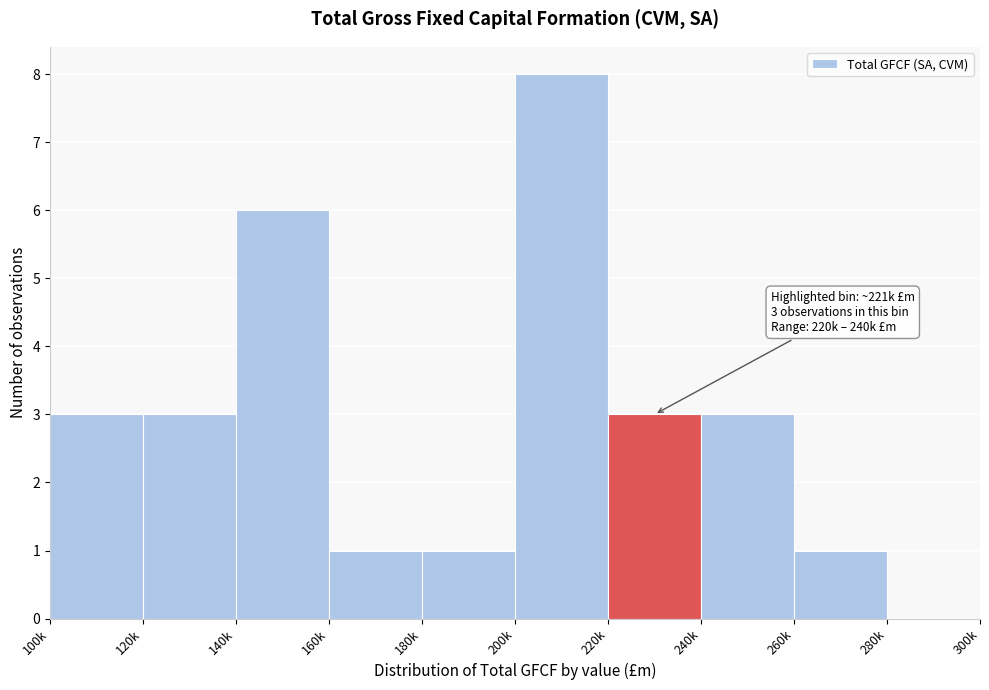

Reading left to right, what are all the values shown in this chart?

100k=3	120k=3	140k=6	160k=1	180k=1	200k=8	220k=3	240k=3	260k=1	280k=0